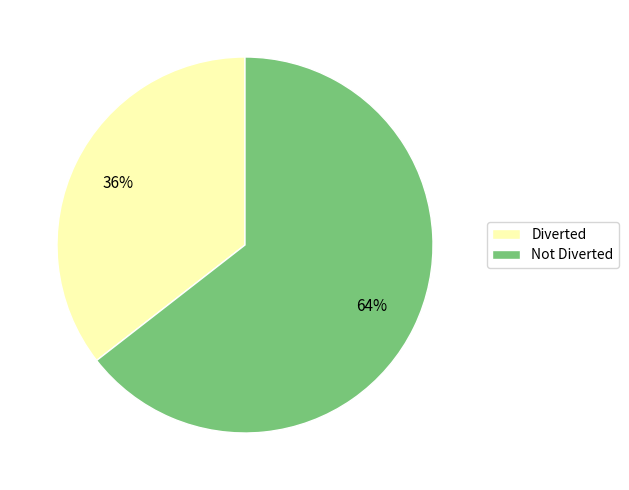

Between Diverted and Not Diverted, which is larger?

Not Diverted